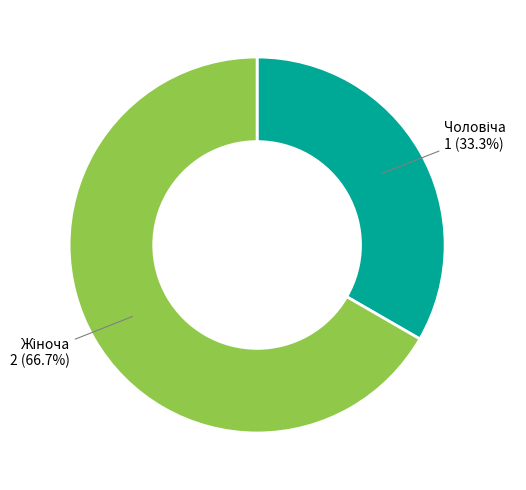

Is there a majority slice in this chart?

Yes